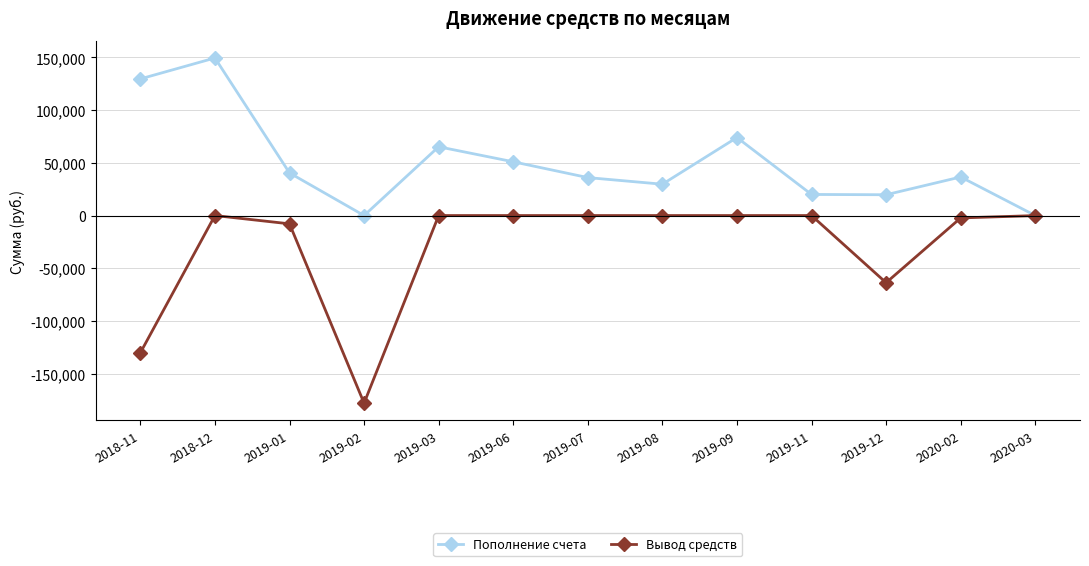

Is this an area chart (filled region under the line)?

No